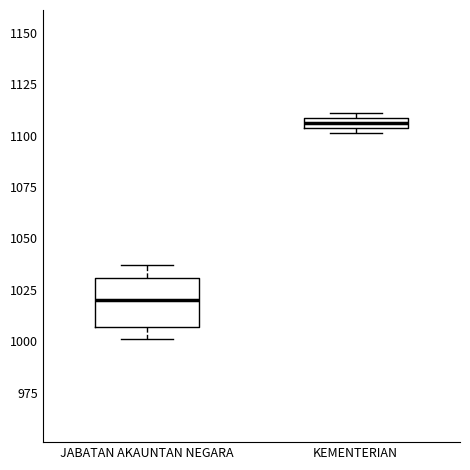

Where is the lower edge of the box for JABATAN AKAUNTAN NEGARA on the y-axis? The values are not printed on the chart, so give them approximately, as read against the axis.

1005